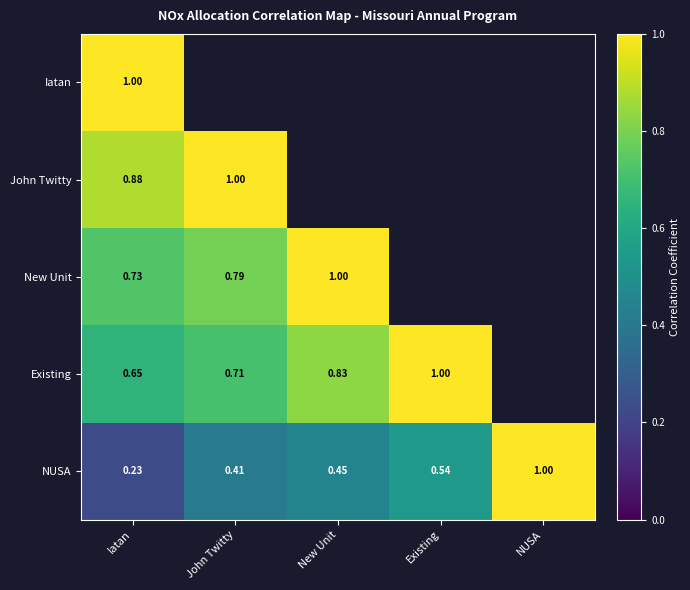

Rank the categories by NUSA value from highest to lowest.

NUSA, Existing, New Unit, John Twitty, Iatan